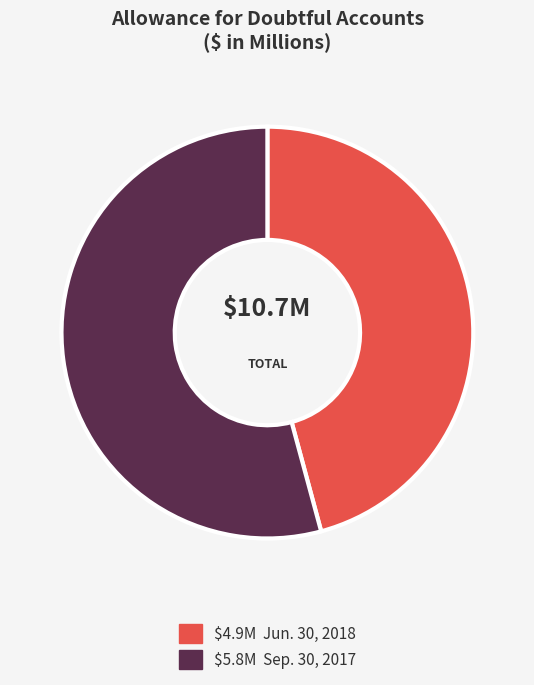

Which category has the biggest portion of the pie?

Sep. 30, 2017